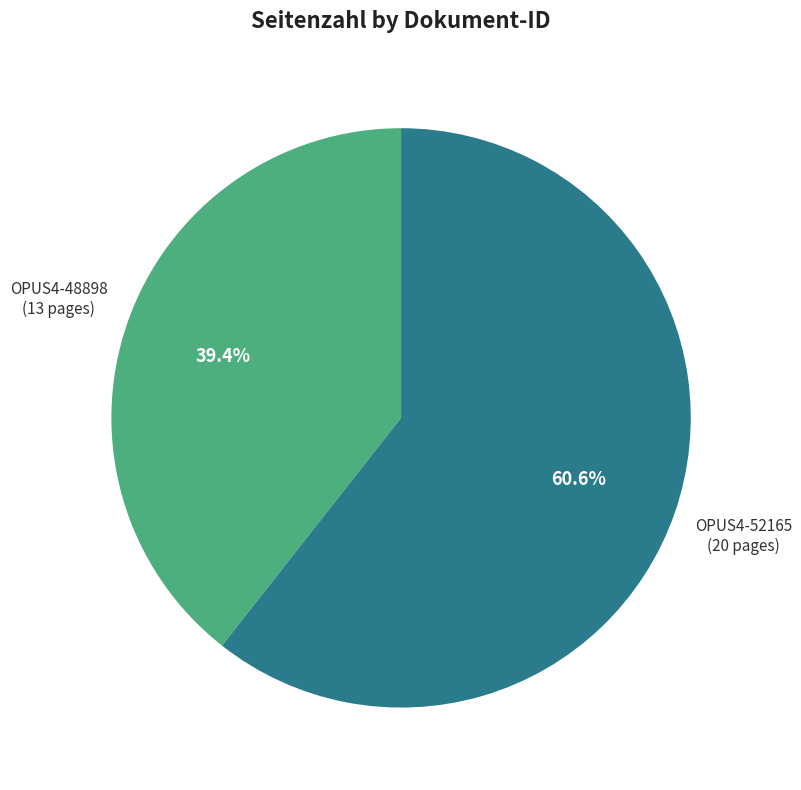

True or false: OPUS4-48898 accounts for 48% of the total.

False